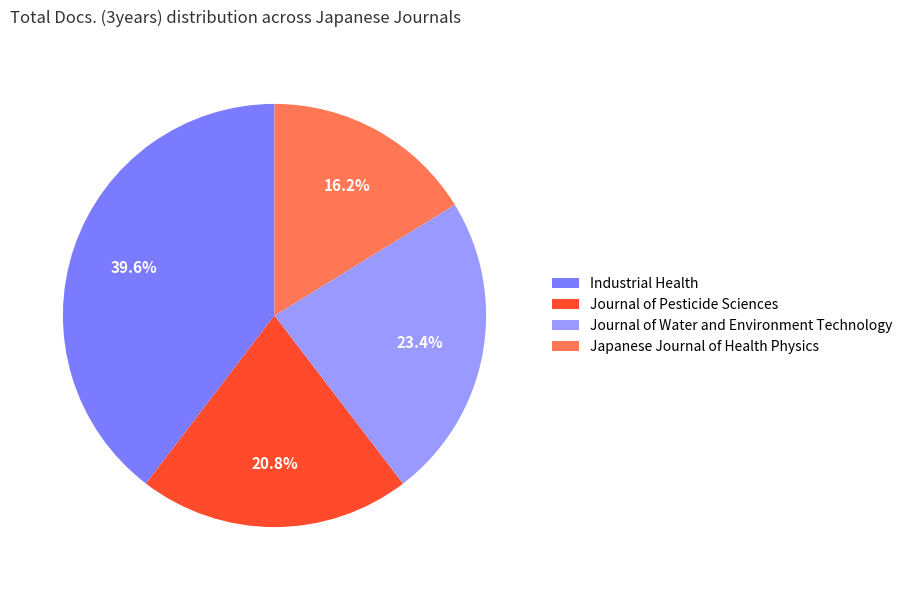

What percentage do Industrial Health and Japanese Journal of Health Physics together represent?

55.8%